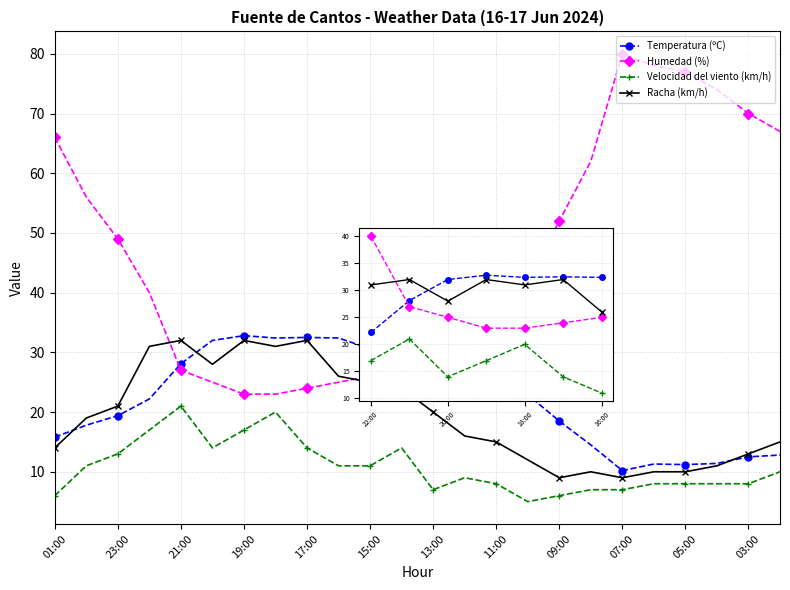

What is the lowest value of the Velocidad del viento (km/h) series?

5.0